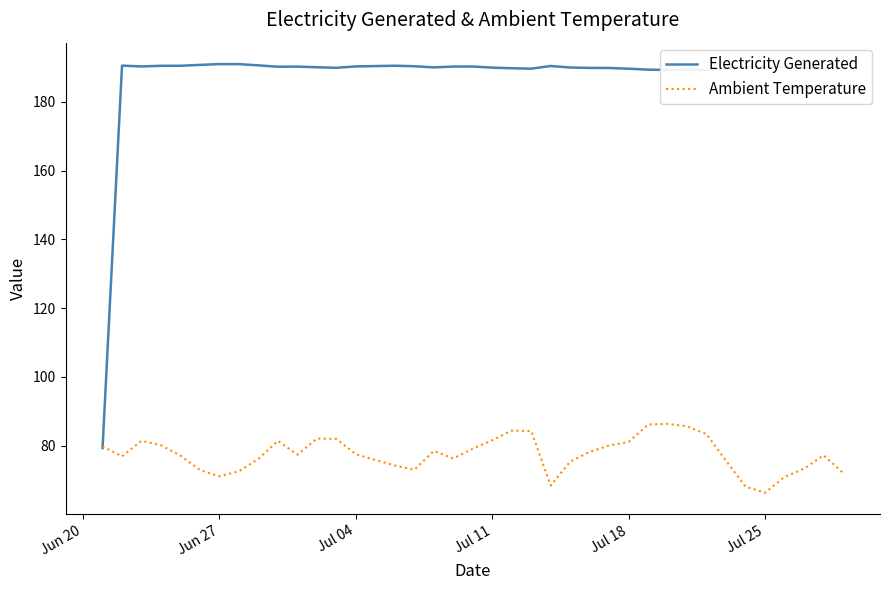

Does the chart display data point markers on the line(s)?

No